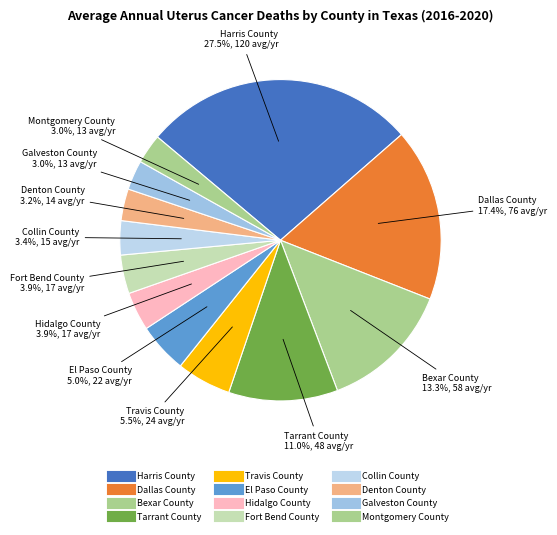

What percentage is NOT represented by Dallas County?

82.6%